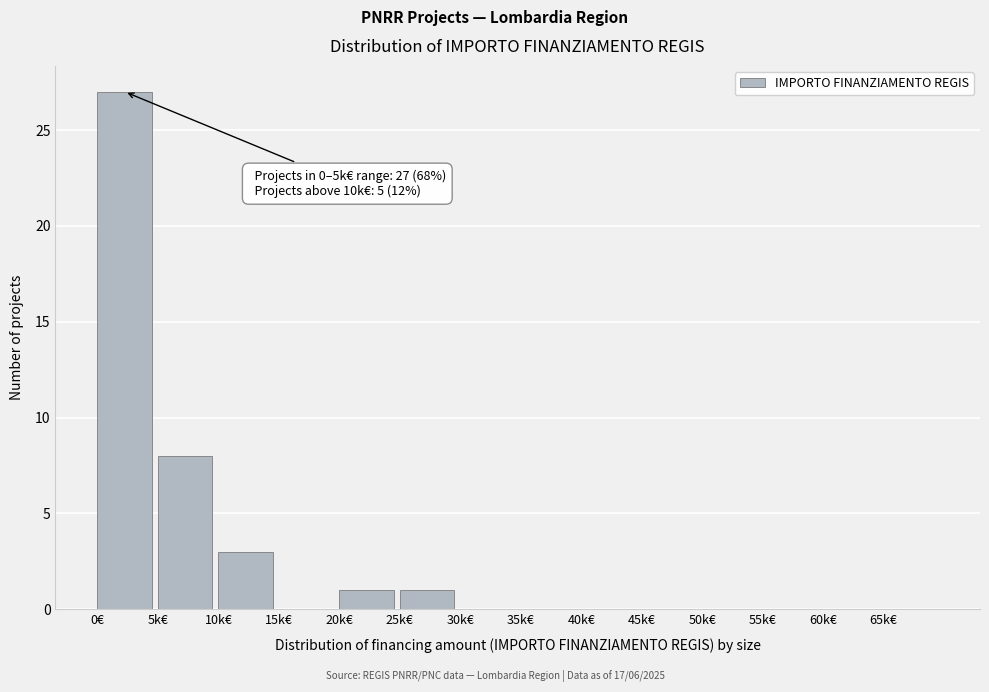

Reading right to left, what are all the values shown in this chart?

65k€=0	60k€=0	55k€=0	50k€=0	45k€=0	40k€=0	35k€=0	30k€=0	25k€=1	20k€=1	15k€=0	10k€=3	5k€=8	0€=27